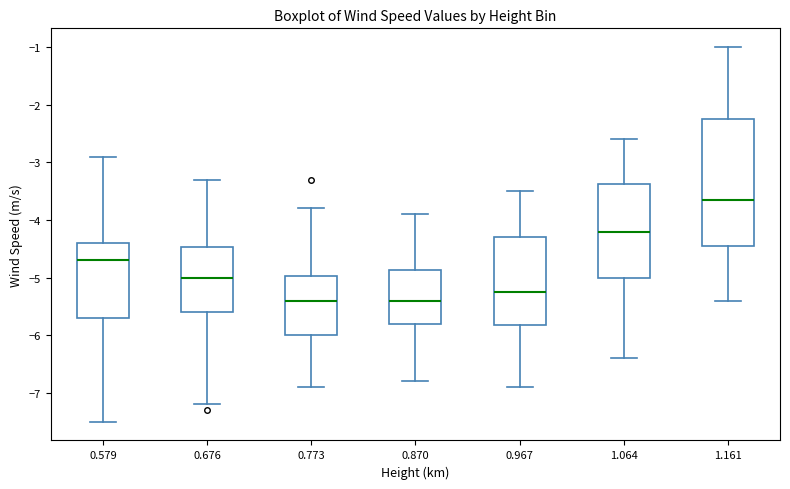

Where does the lower whisker of the box at x = 0.870 end on the y-axis? The values are not printed on the chart, so give them approximately, as read against the axis.

-6.8